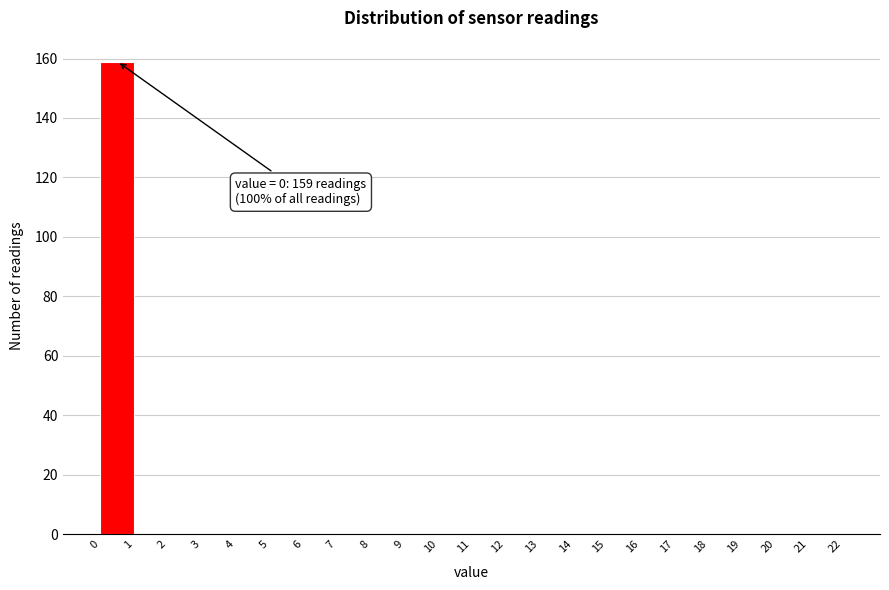

Over which range of the x-axis is the bar tallest?

0 to 1